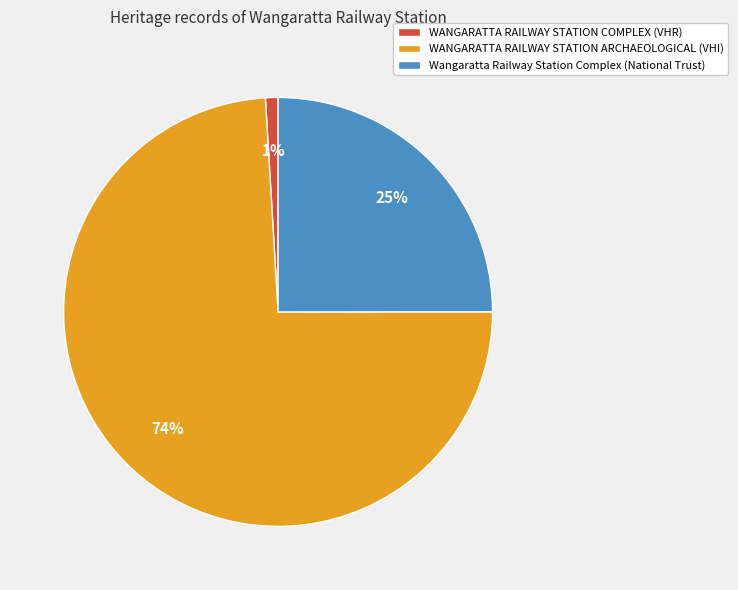

Between WANGARATTA RAILWAY STATION ARCHAEOLOGICAL and Wangaratta Railway Station Complex, which is larger?

WANGARATTA RAILWAY STATION ARCHAEOLOGICAL